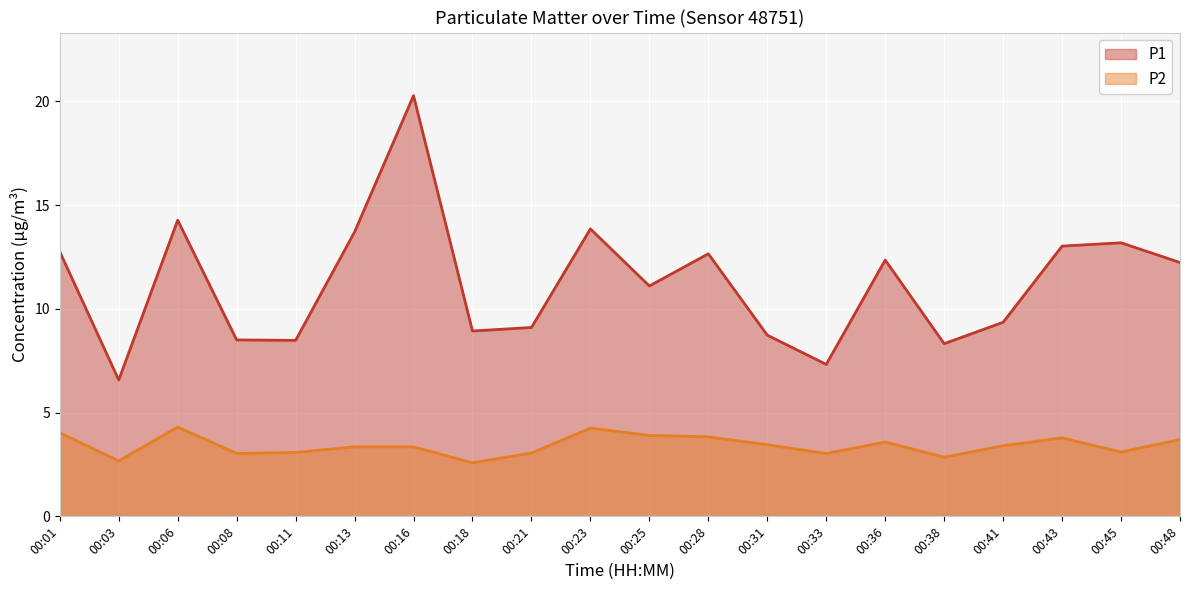

True or false: P2 and P1 intersect in this chart.

False